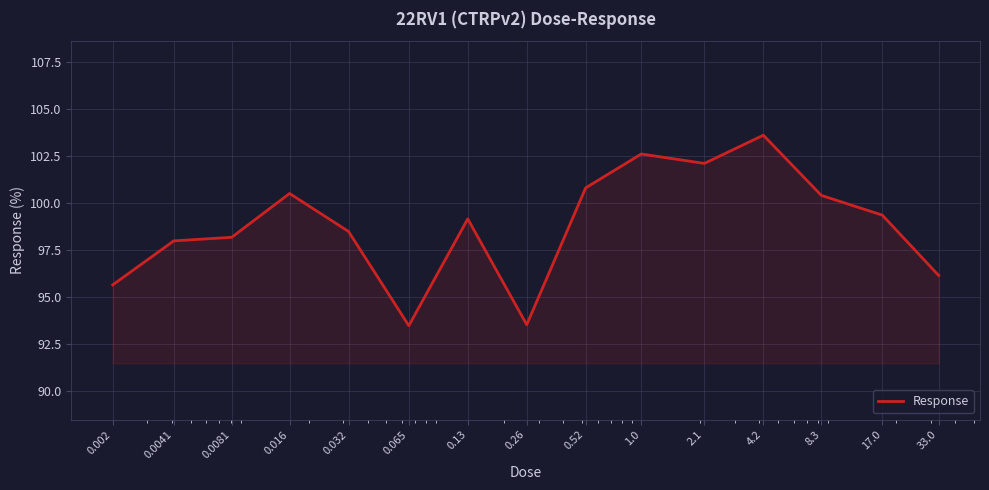

What is the minimum value shown in the chart?

93.5